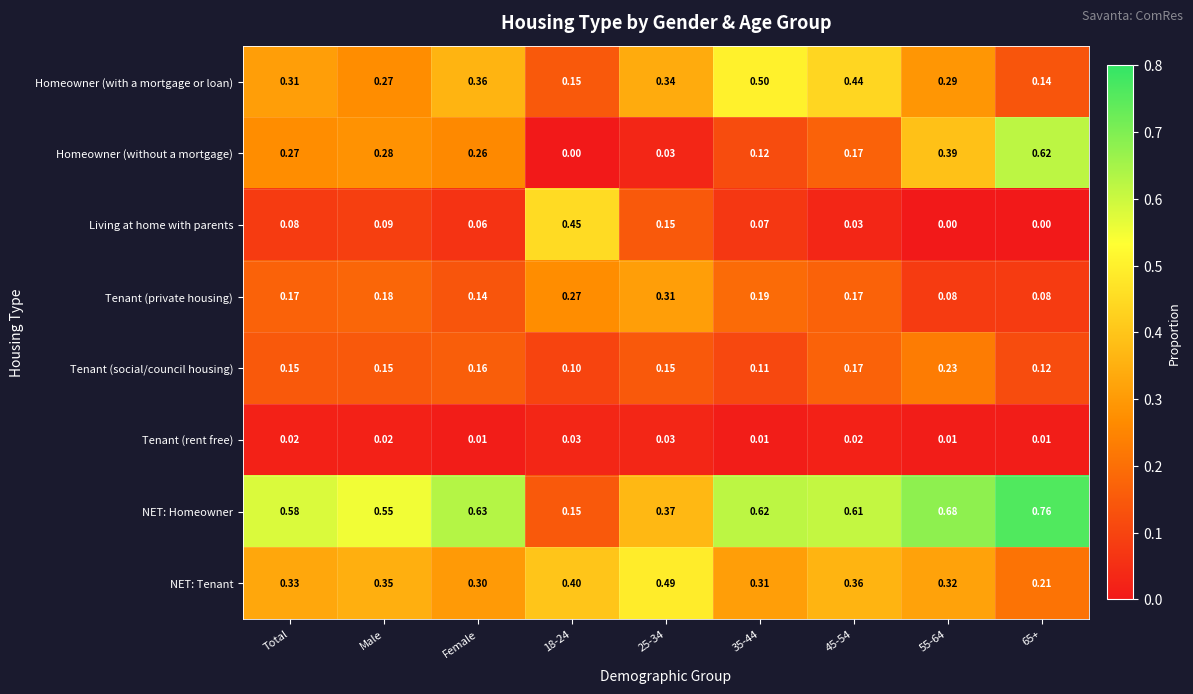

Is the value of Living at home with parents at 18-24 greater than the value of Tenant (private housing) at 45-54?

Yes